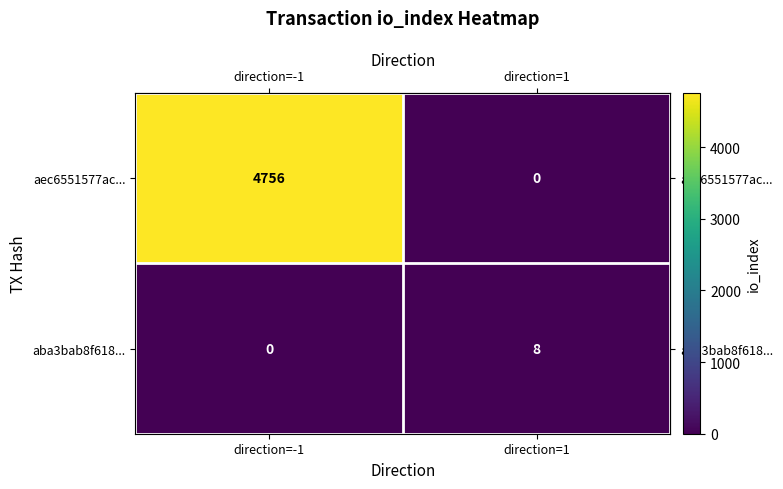

At which category is the sum across all series the highest?

direction=-1